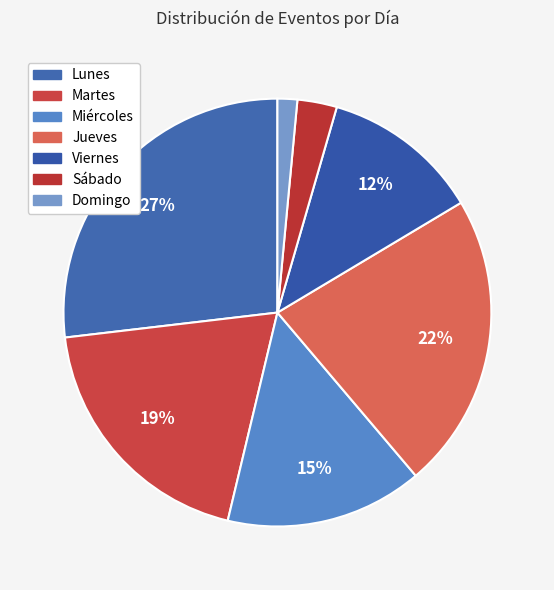

What is the ratio of the value at Jueves to the value at Martes?

1.2